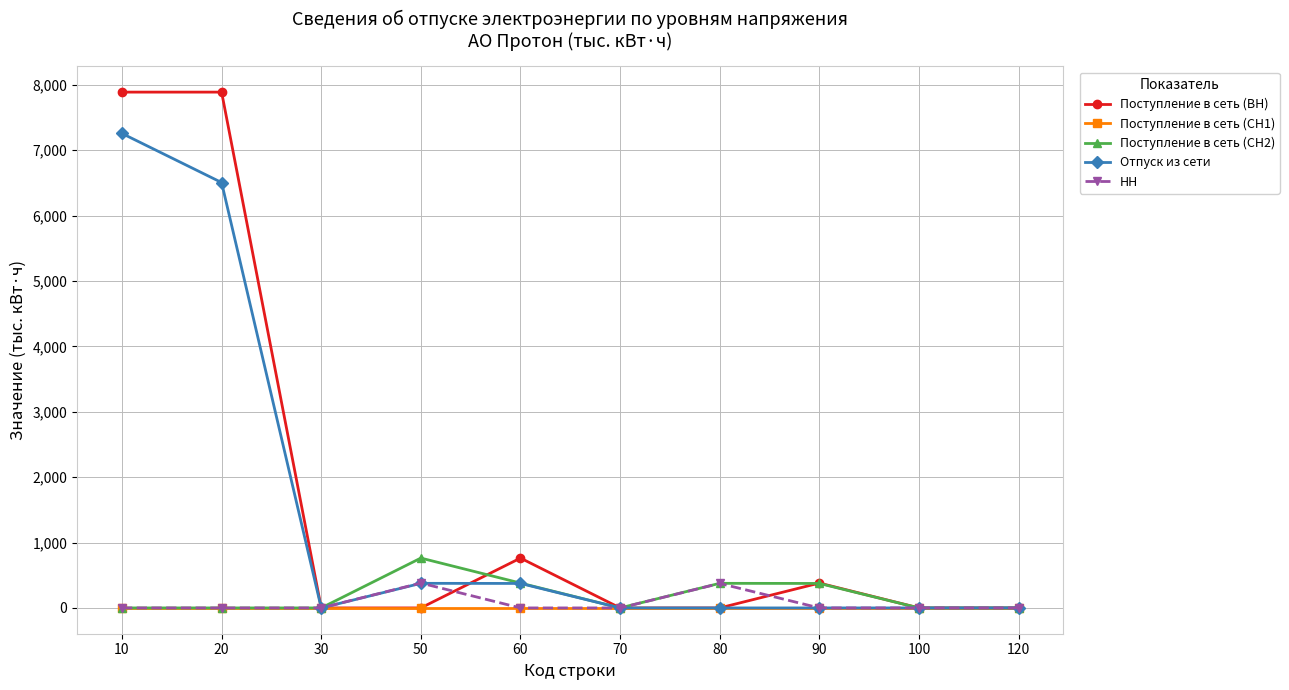

What is the total value across all series at 50?

1518.9